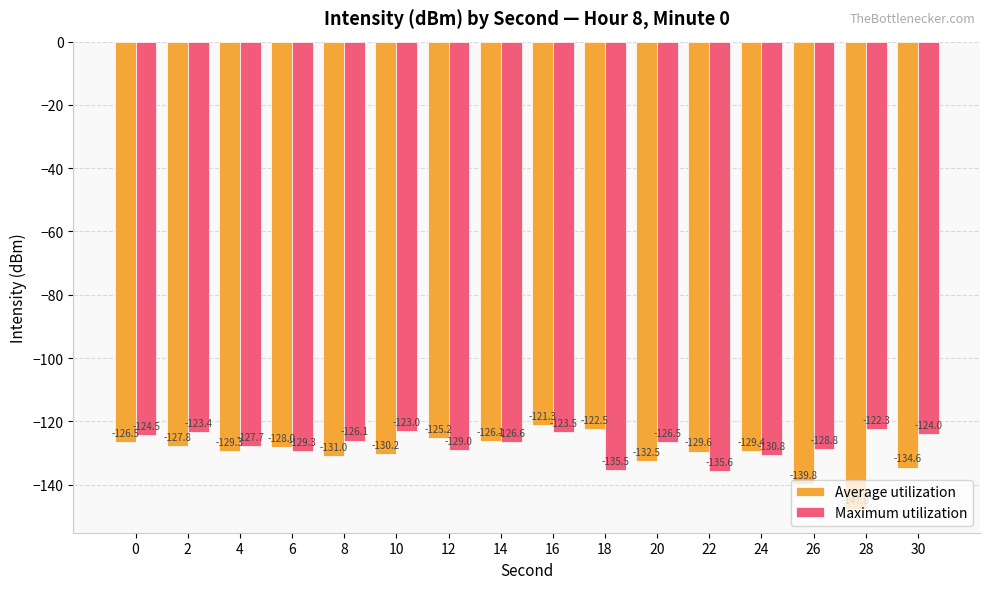

Is it true that Maximum utilization equals -128.8 at 26?

True